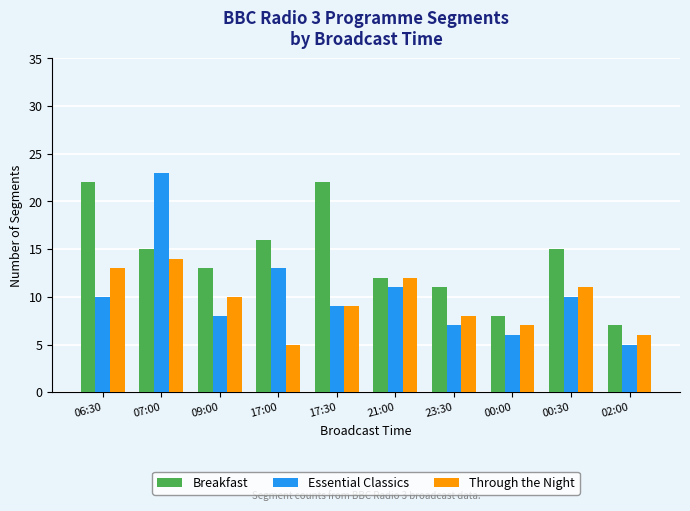

What is the difference between the maximum and minimum values in the Essential Classics series?

18